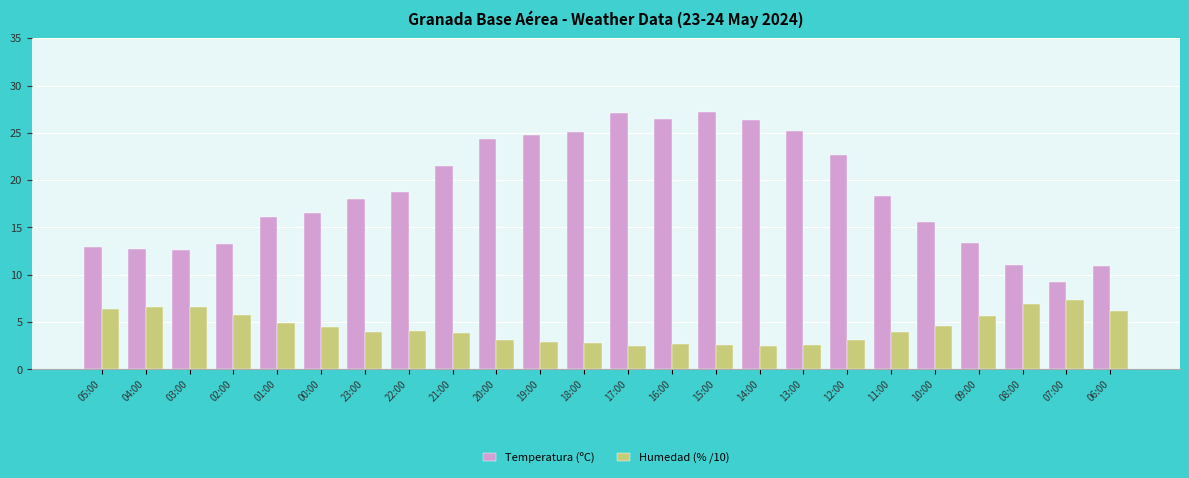

What is the difference between the Humedad (% /10) values at 07:00 and 20:00?

4.2